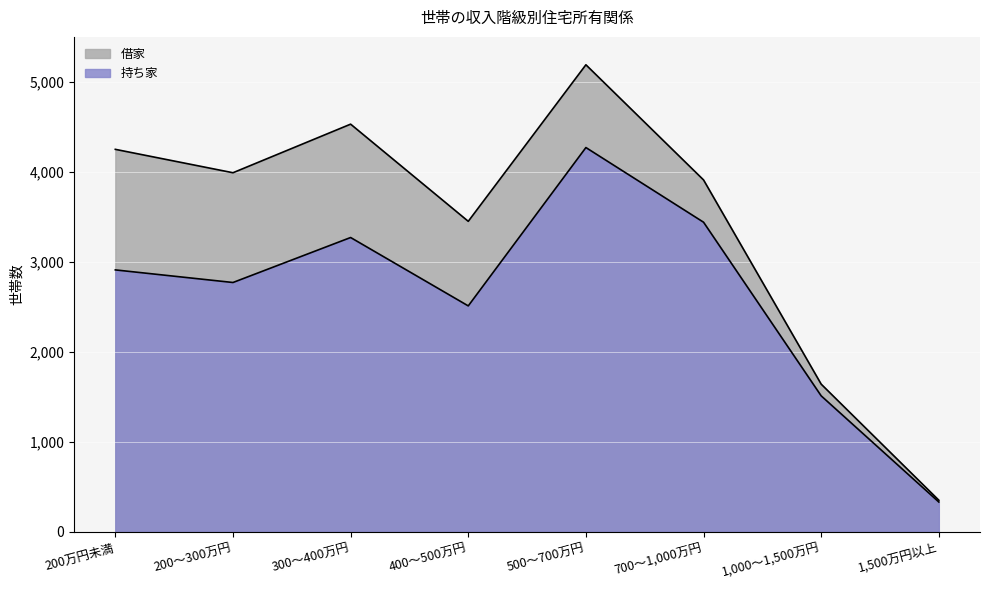

What is the difference between the maximum and minimum values?

3940